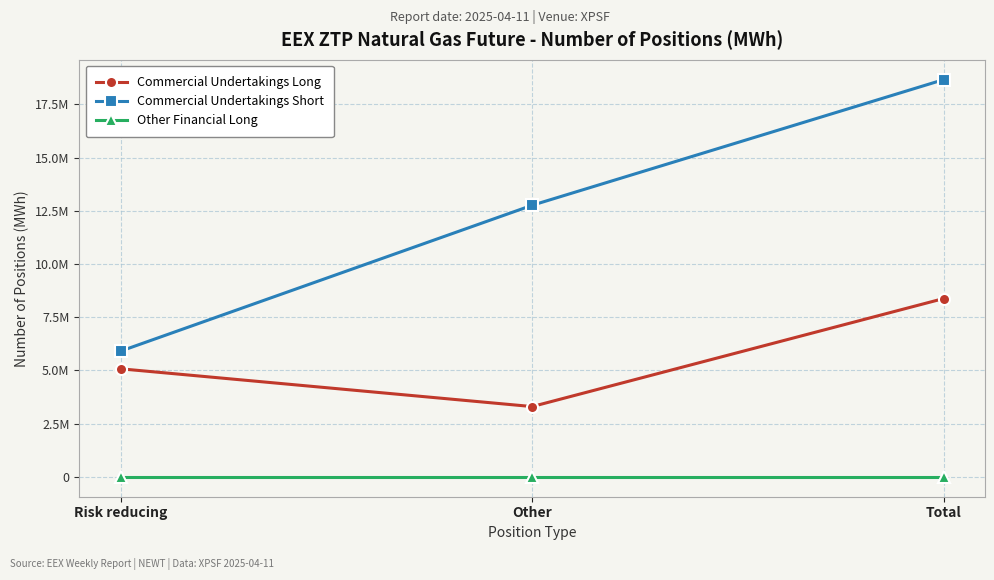

True or false: Commercial Undertakings Short has a value of 6539444 at Other.

False